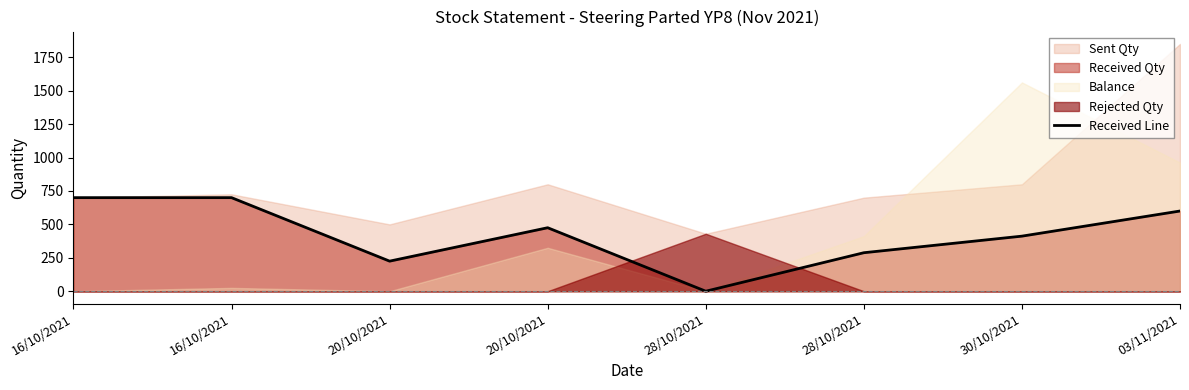

Rank the categories by value from highest to lowest.

16/10/2021, 16/10/2021, 03/11/2021, 20/10/2021, 30/10/2021, 28/10/2021, 20/10/2021, 28/10/2021